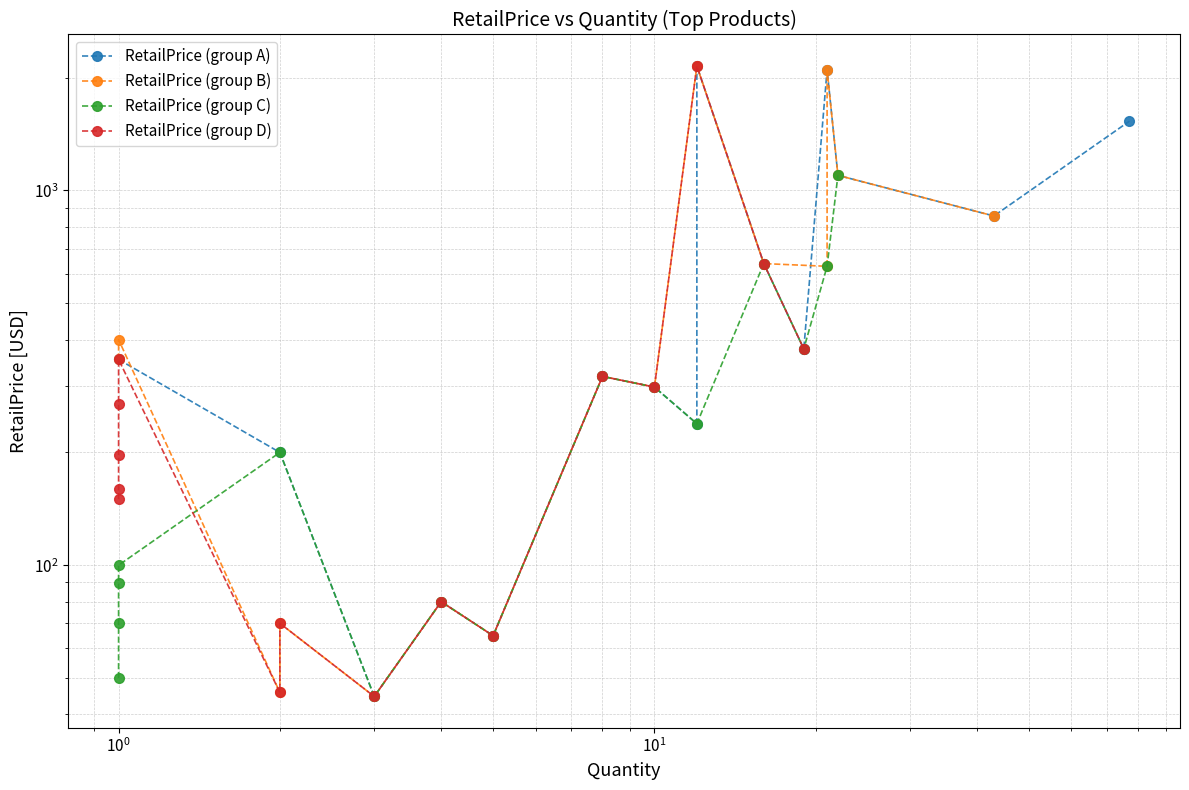

What are all the series names shown in the legend?

RetailPrice (group A), RetailPrice (group B), RetailPrice (group C), RetailPrice (group D)